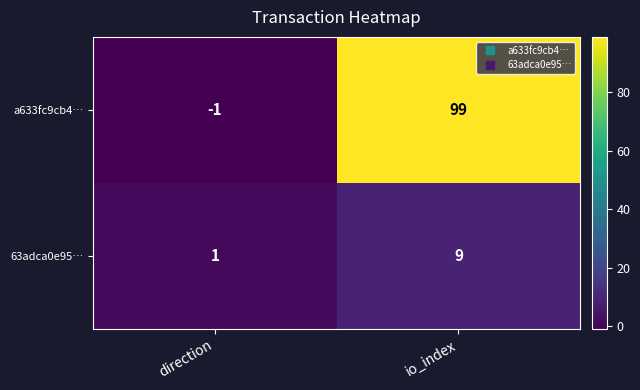

Which series changed the most between direction and io_index?

a633fc9cb4…